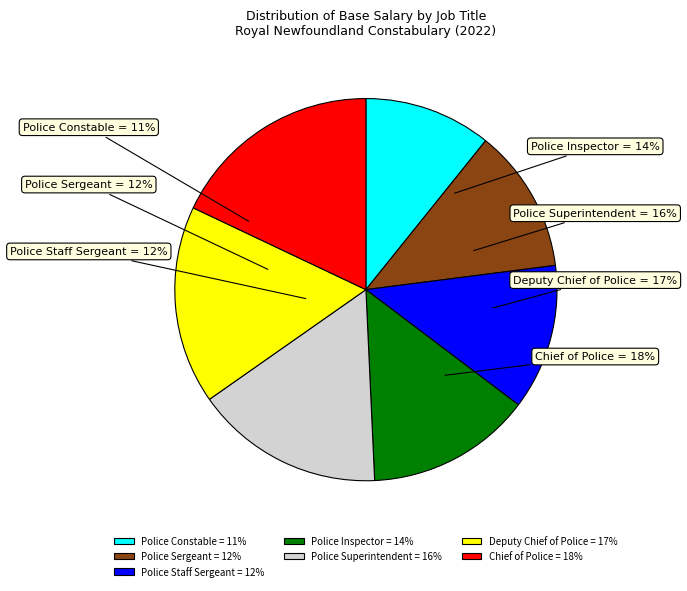

Which has a higher value, Police Sergeant or Deputy Chief of Police?

Deputy Chief of Police